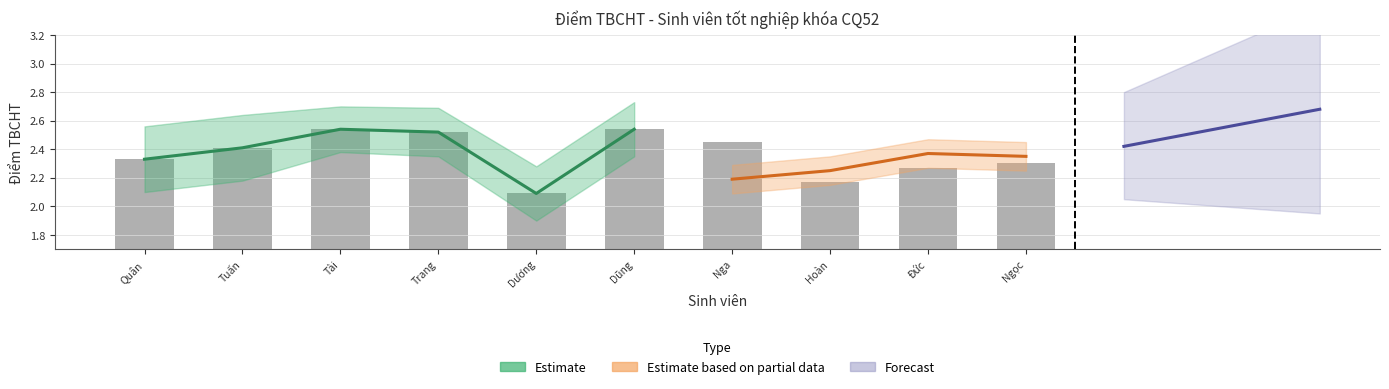

Which label corresponds to the smallest value in the chart?

Dương